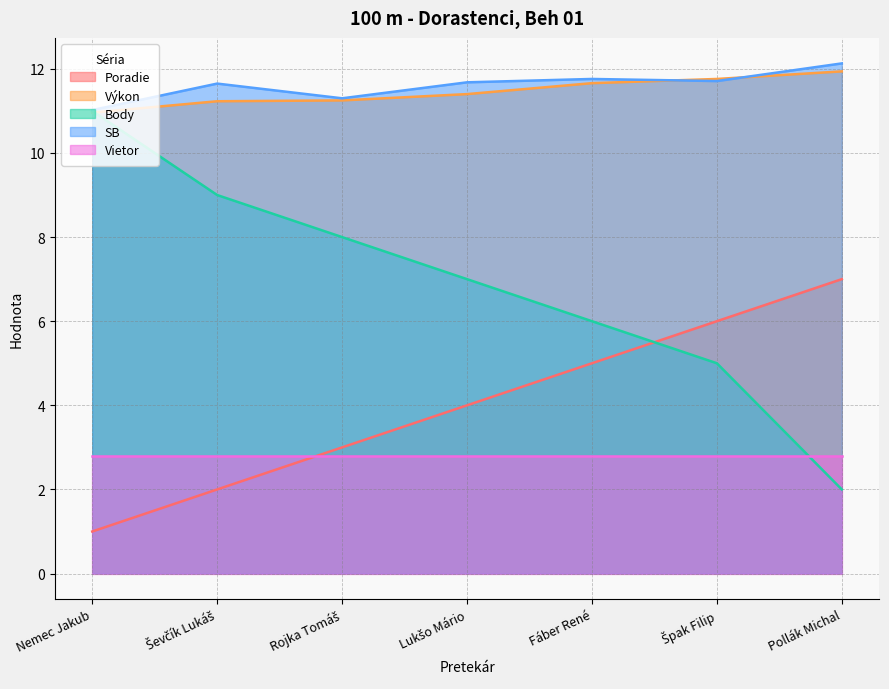

True or false: Poradie and SB intersect in this chart.

False